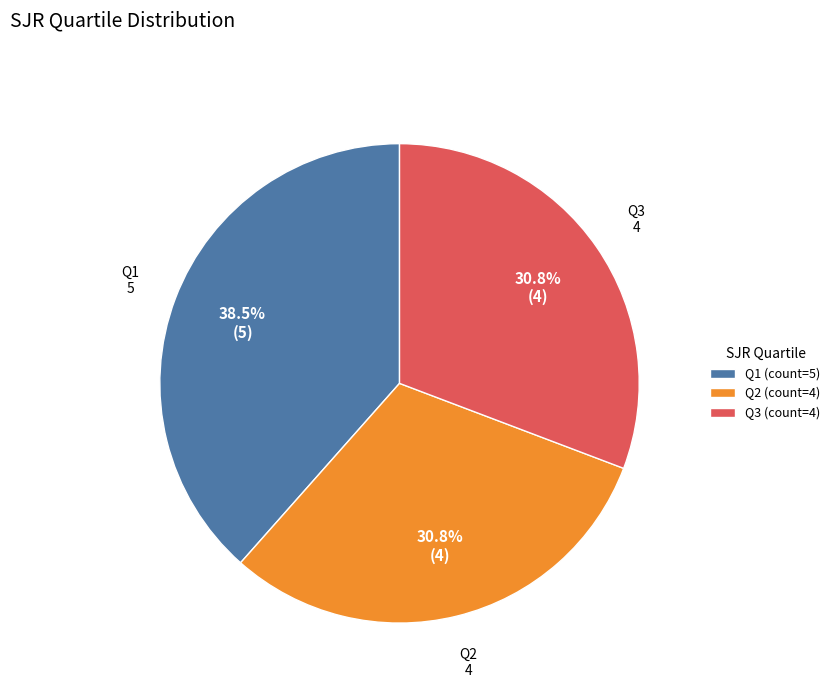

The Q1 slice represents 24% of the pie. True or false?

False